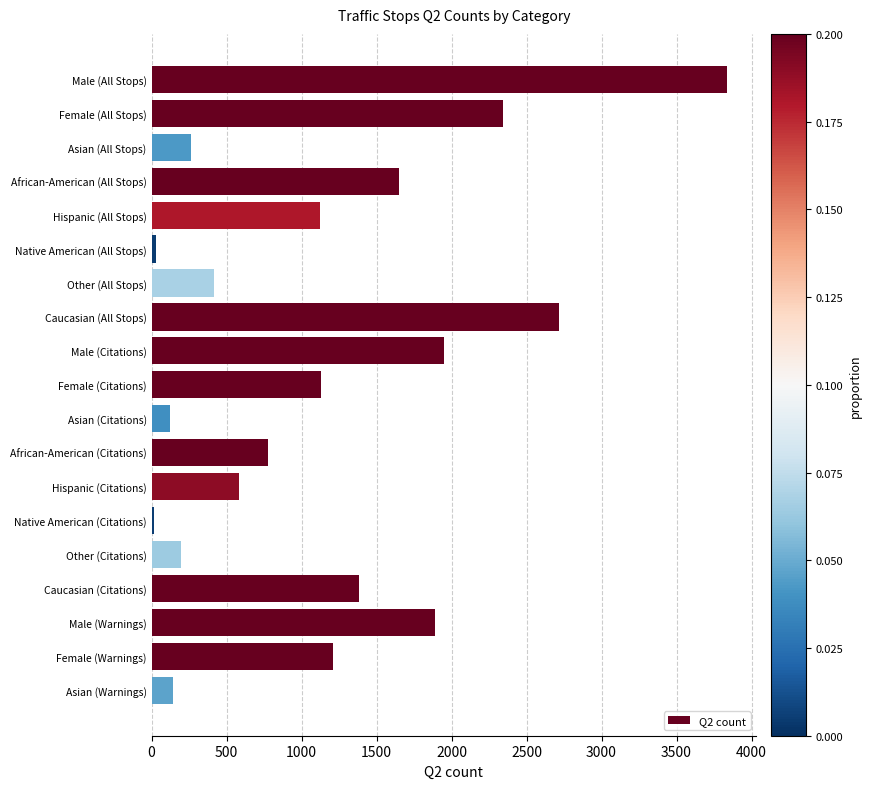

What is the label of the 1st bar from the top?

Male (All Stops)